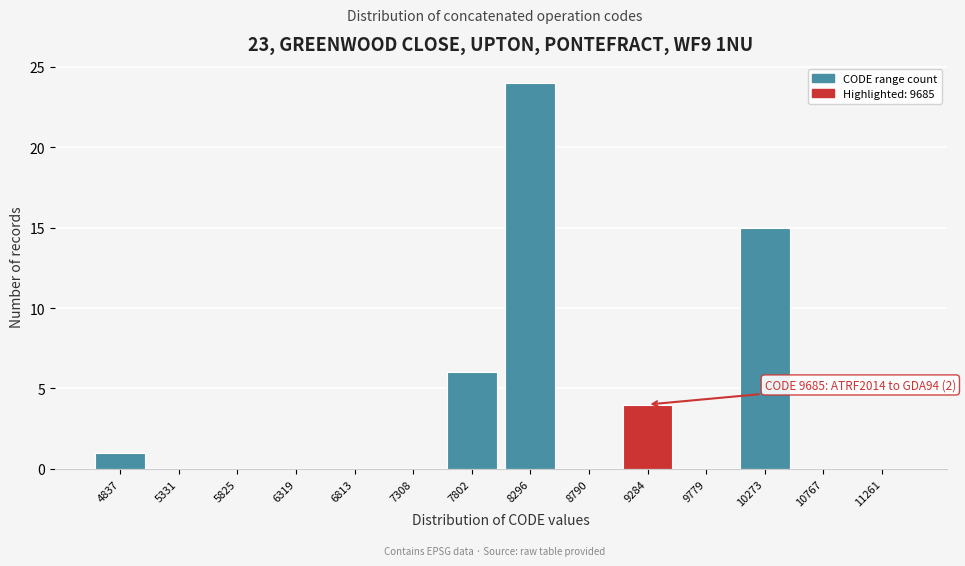

Reading left to right, extract all data points from this chart.

4837=1	5331=0	5825=0	6319=0	6813=0	7308=0	7802=6	8296=24	8790=0	9284=4	9779=0	10273=15	10767=0	11261=0